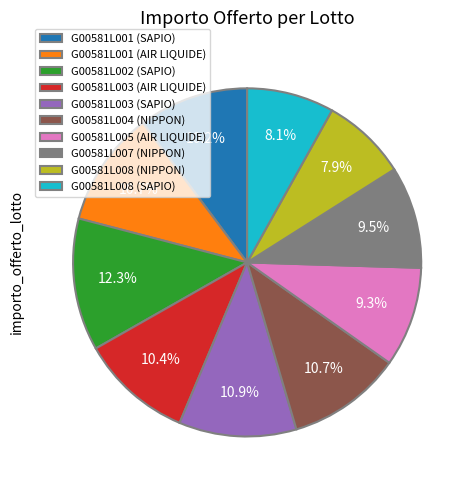

Which category has the biggest portion of the pie?

G00581L002 (SAPIO)